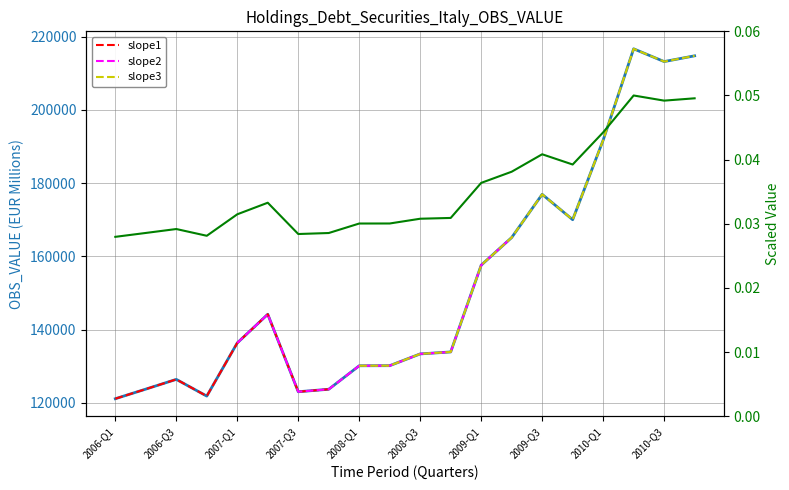

The chart shows a value of 0.0 at 2008-Q1. True or false?

False